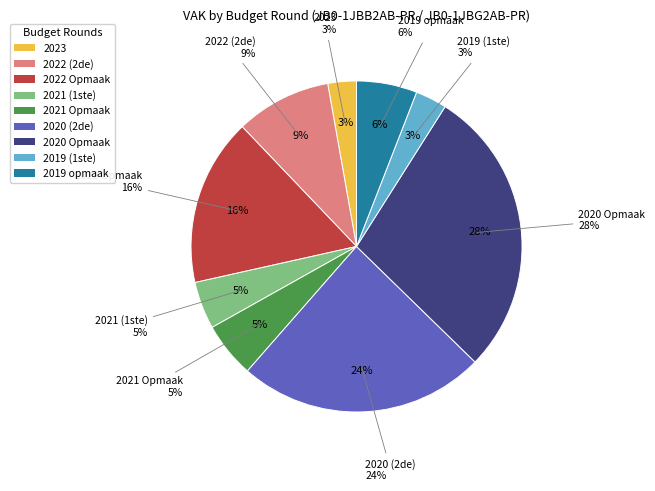

What percentage is the 2021 Opmaak slice, to the nearest percent?

5%